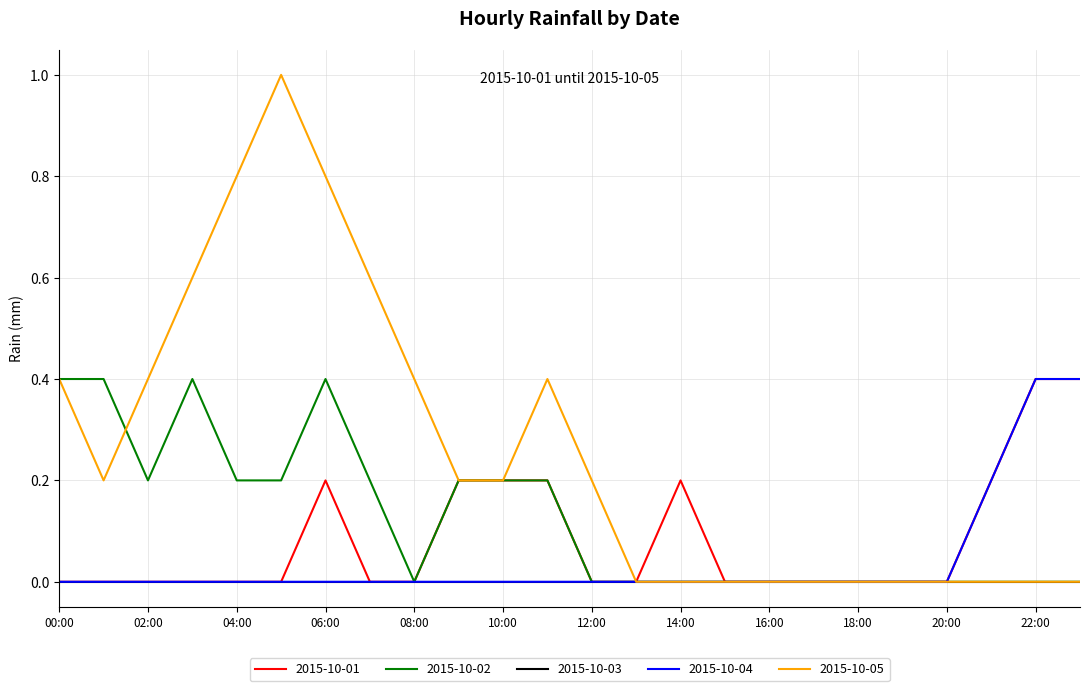

Which series has the largest total across all categories?

2015-10-05